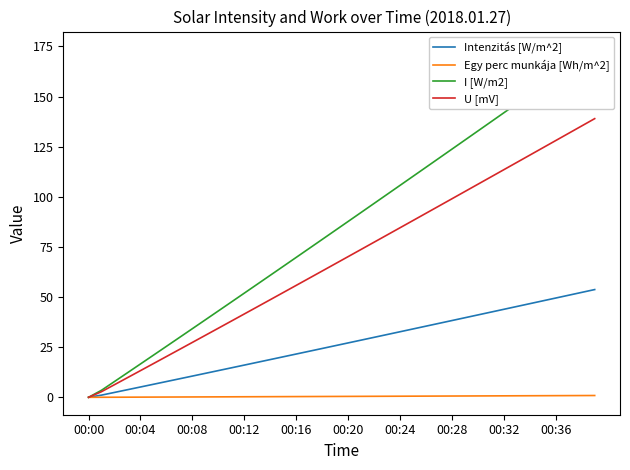

What is the maximum value for Intenzitás [W/m^2]?

53.7